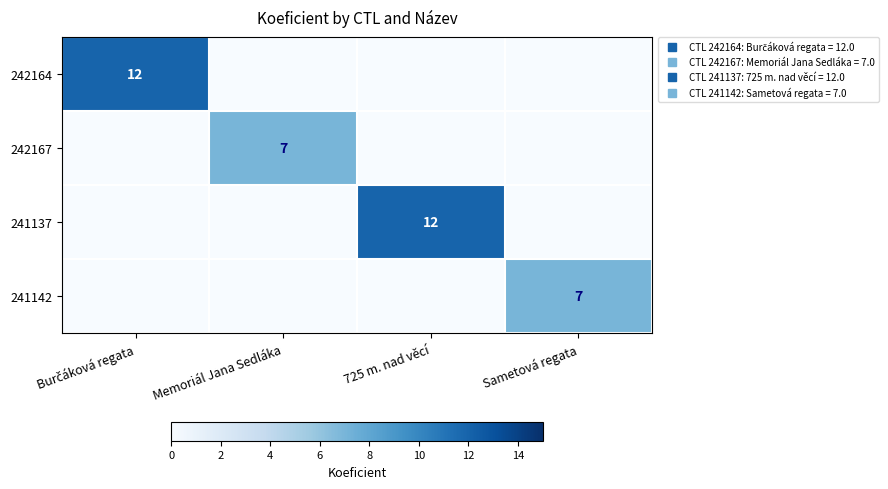

What is the difference between the maximum and minimum values in the 241137 series?

12